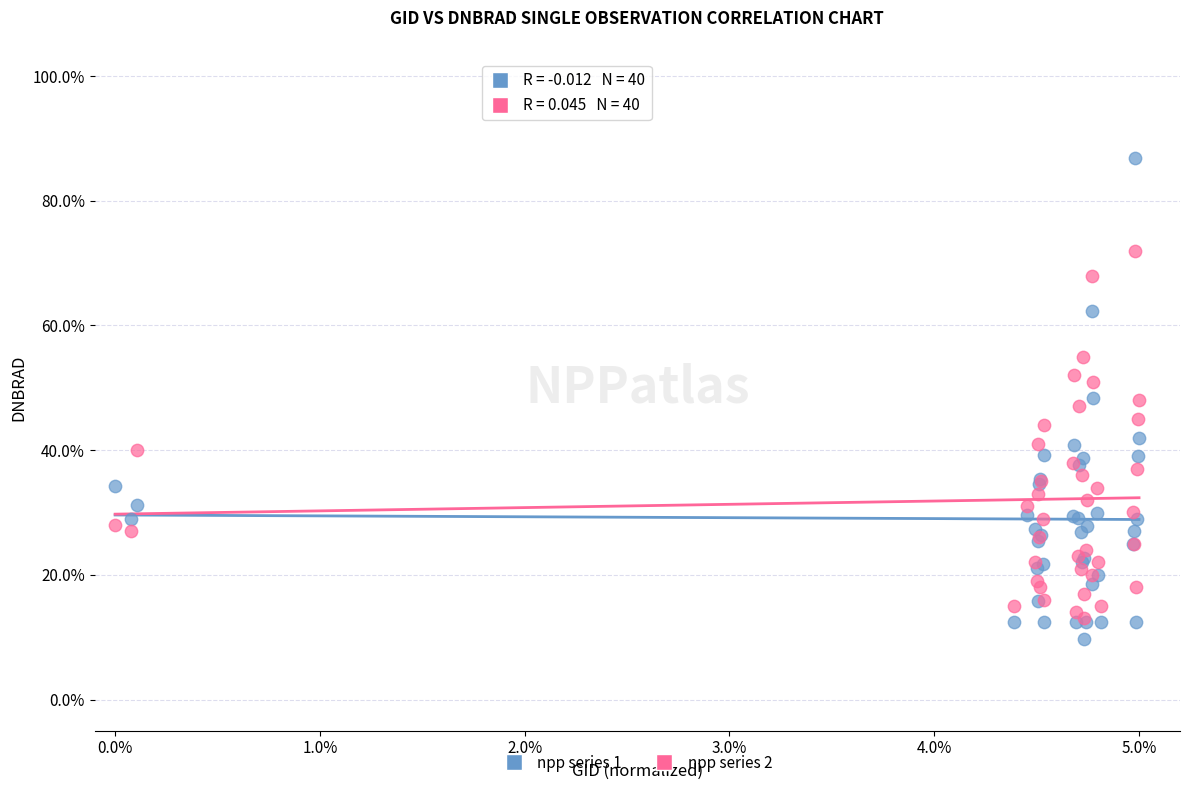

What are all the series names shown in the legend?

npp series 1, npp series 2